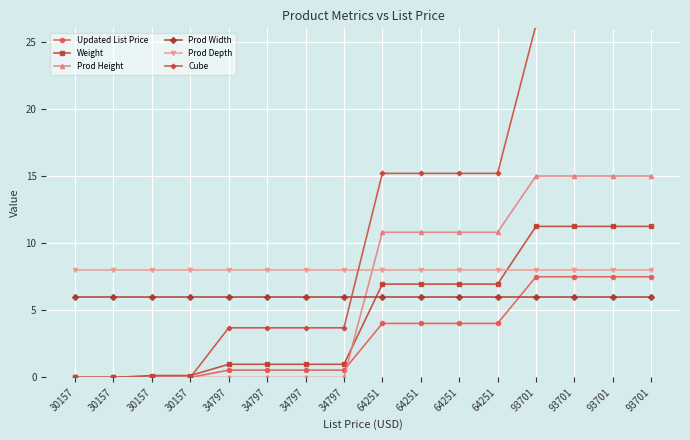

How many intersections are there between Cube and Prod Width?

1